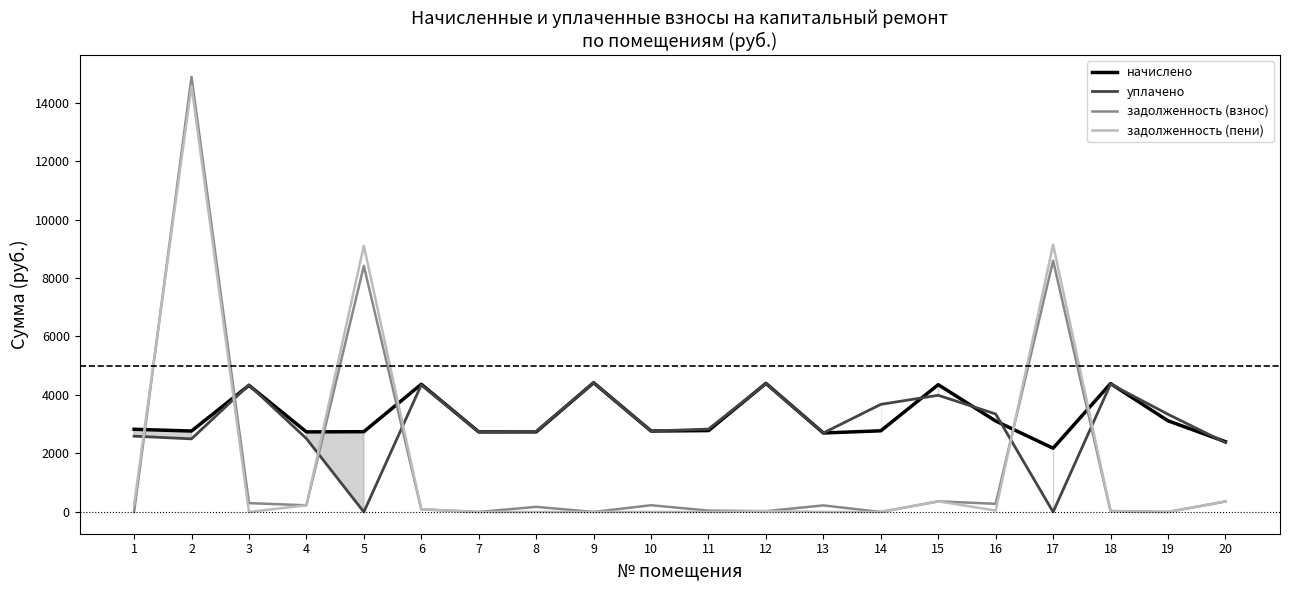

Where do задолженность (взнос) and задолженность (пени) first cross each other?

1 and 2